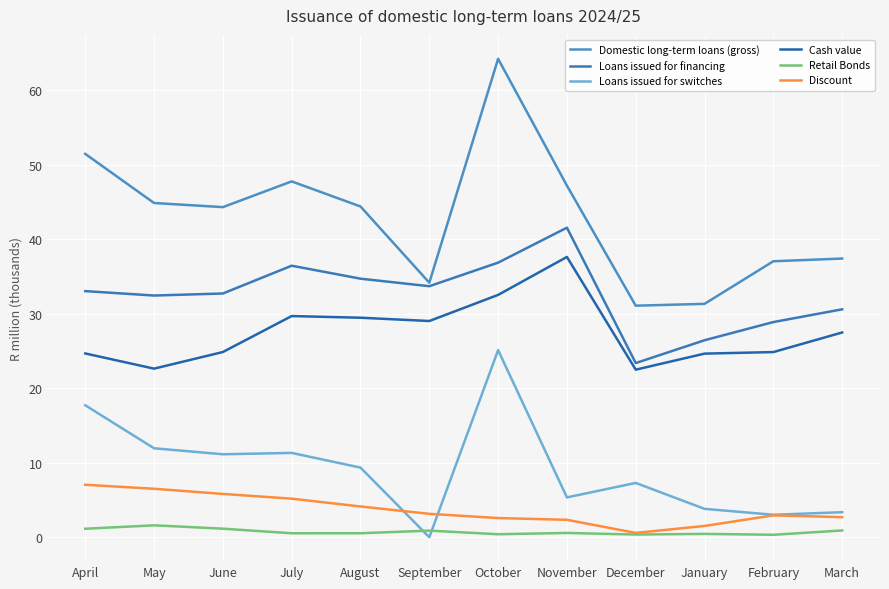

Does the chart display data point markers on the line(s)?

No